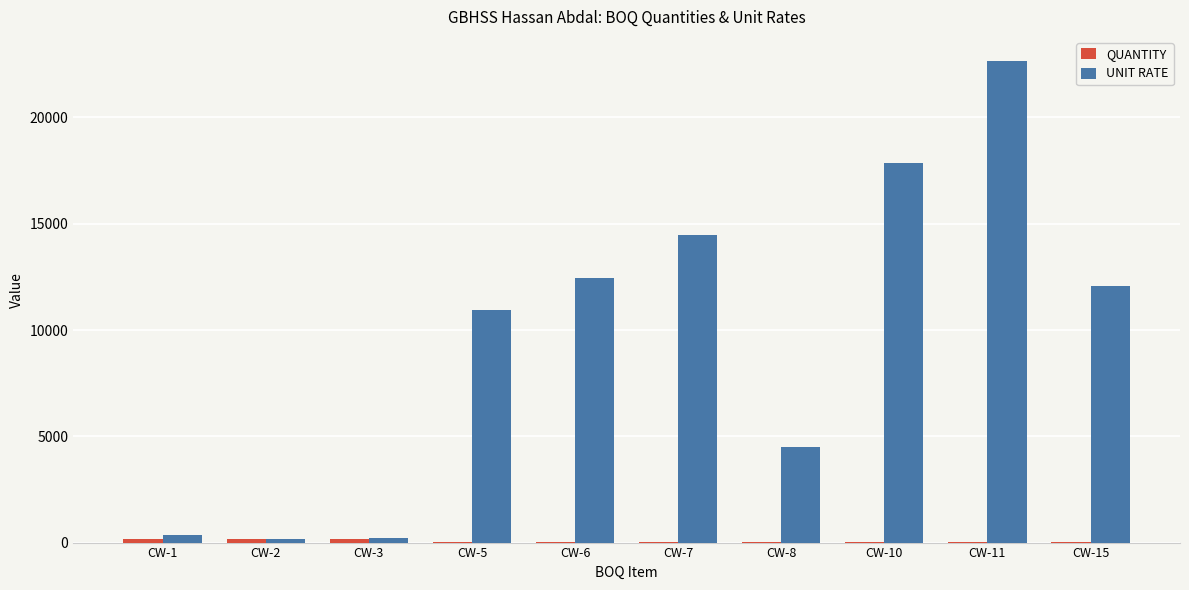

At which category does the chart reach its peak across all series?

CW-11